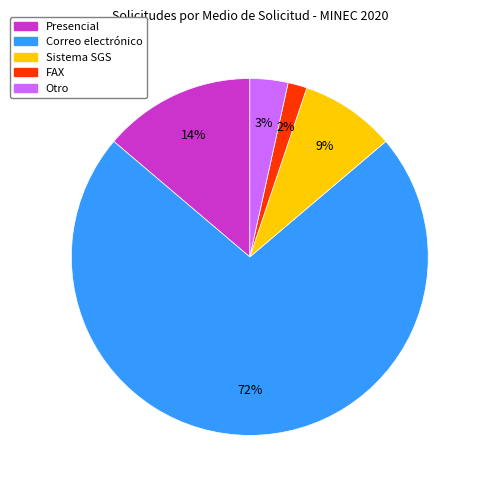

To the nearest percent, what percentage of the pie is Presencial?

14%